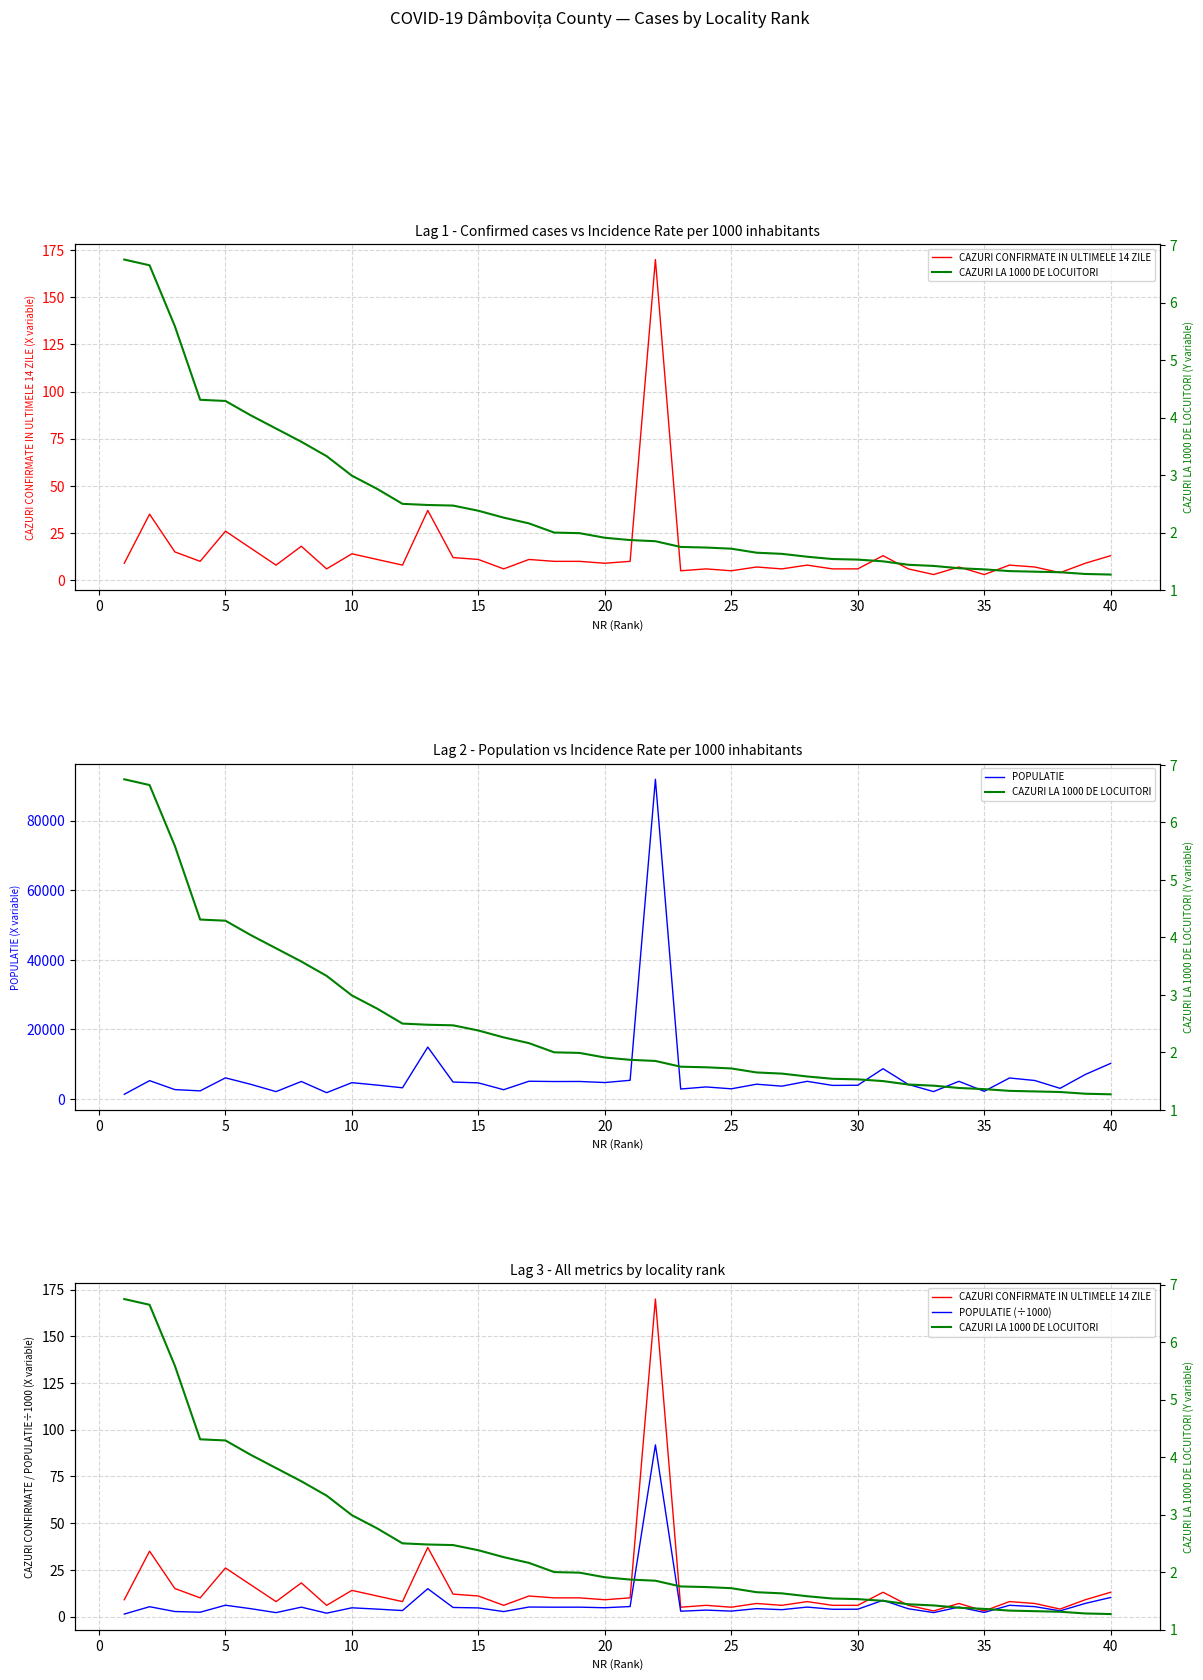

What is the maximum value for POPULATIE?

91910